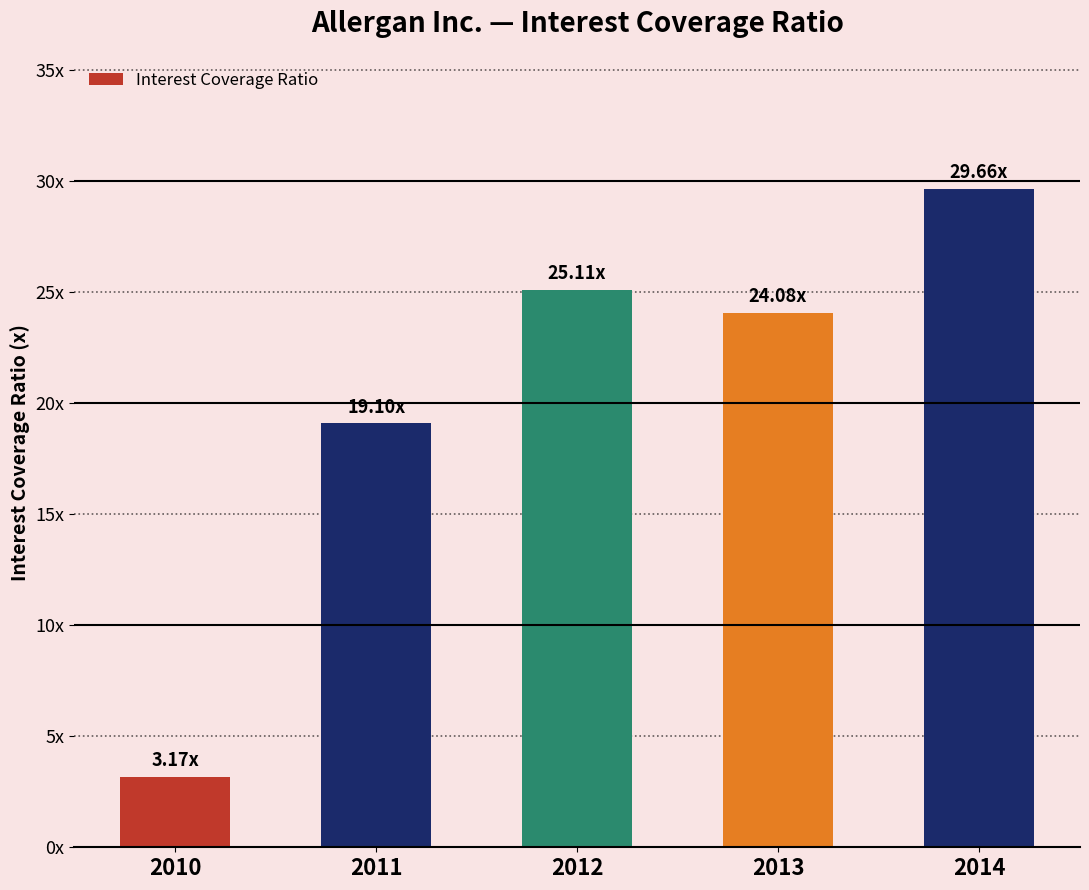

Rank the categories by value from highest to lowest.

2014, 2012, 2013, 2011, 2010